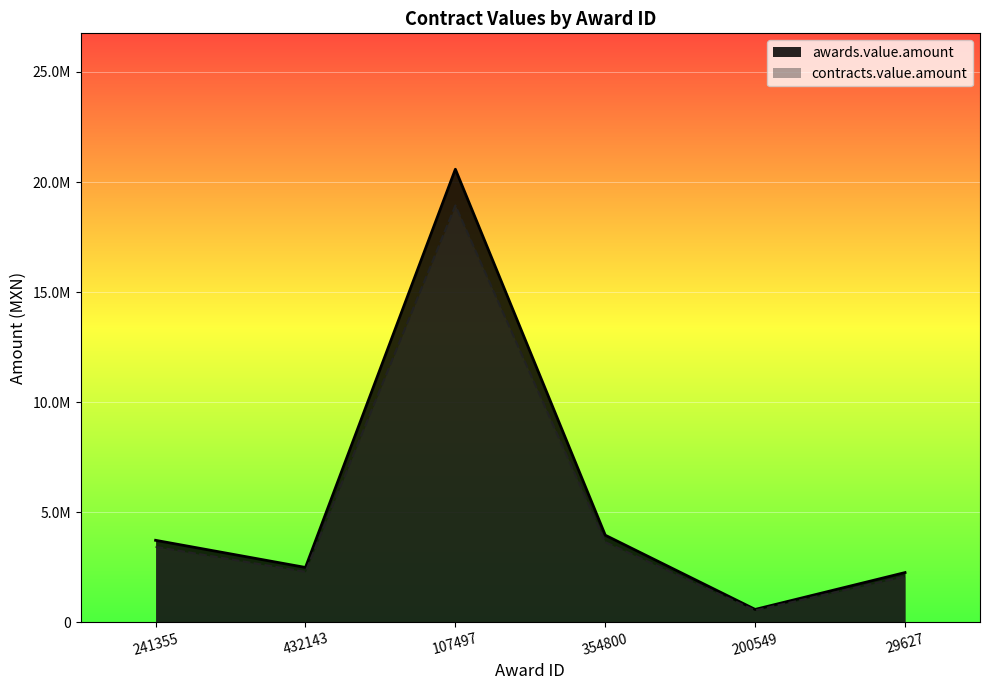

Which series changed the most between 354800 and 200549?

awards.value.amount